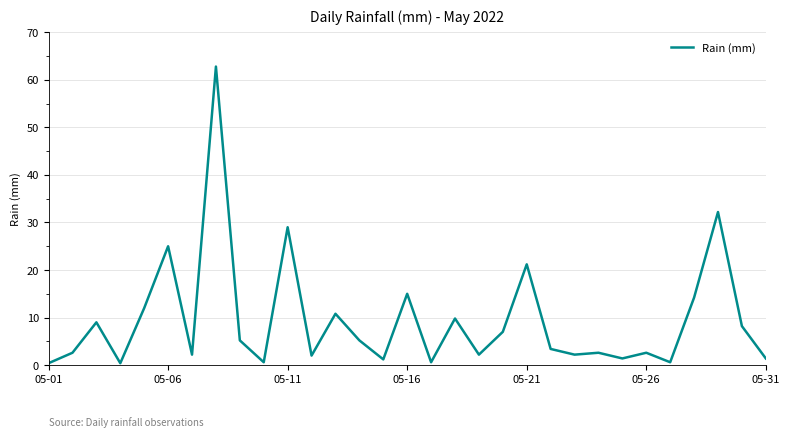

What is the difference between the maximum and minimum values?

62.4